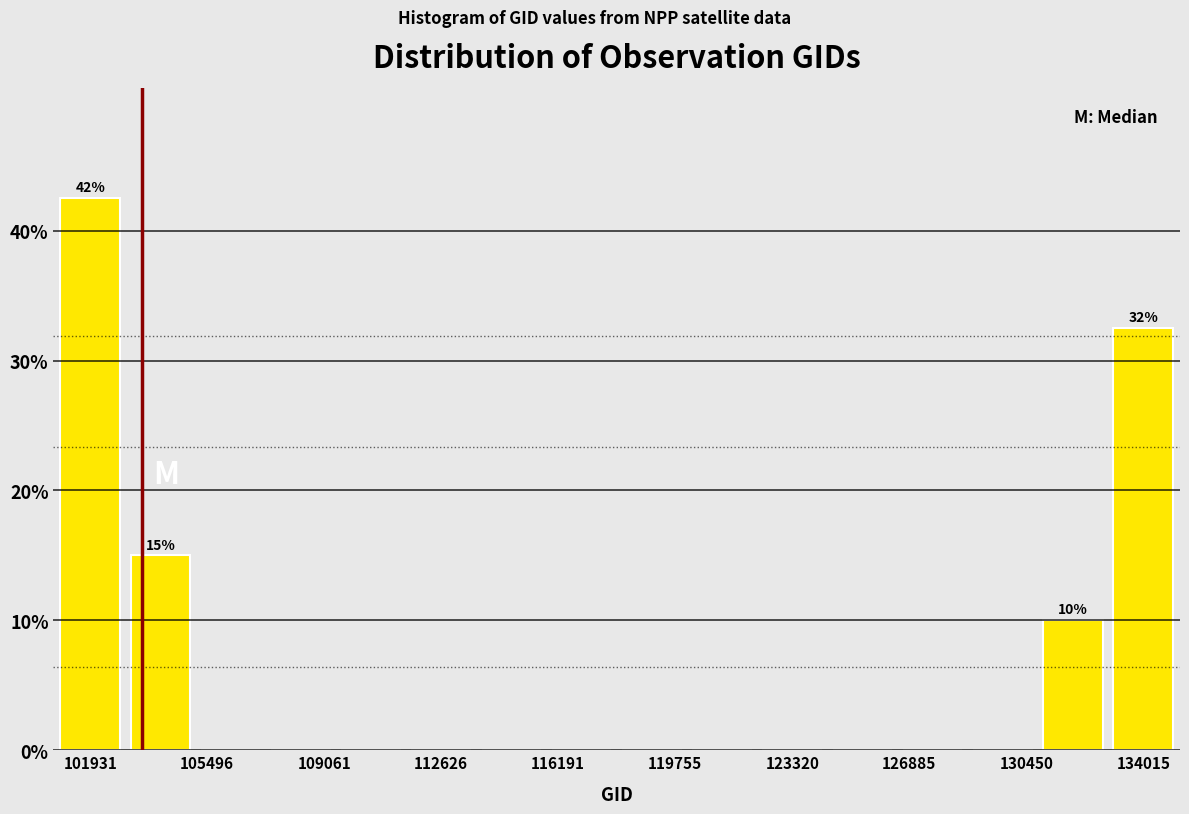

Which range on the x-axis has the tallest bar?

101000 to 103000